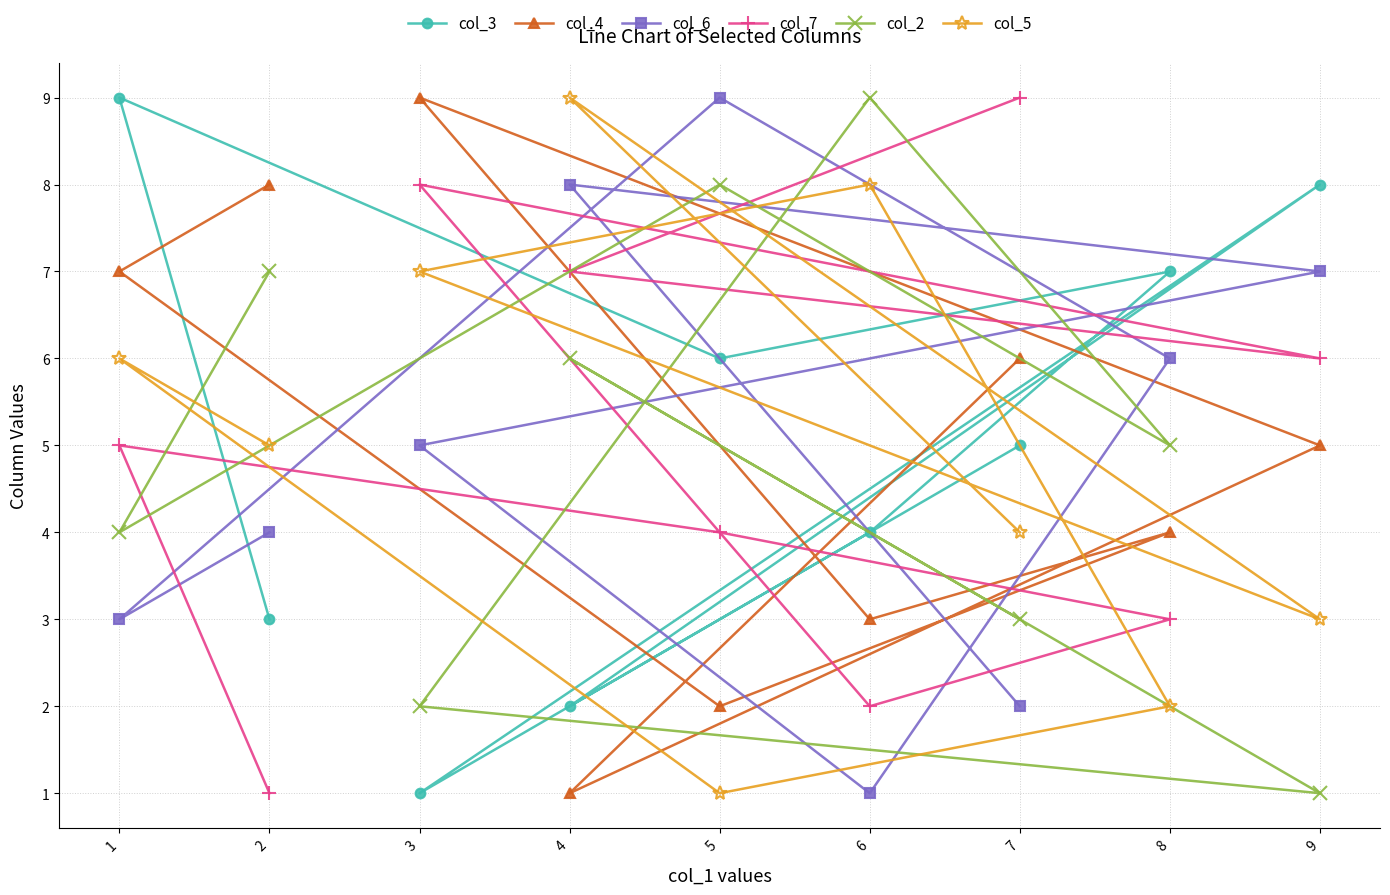

What is the difference between the maximum and minimum values in the col_2 series?

8